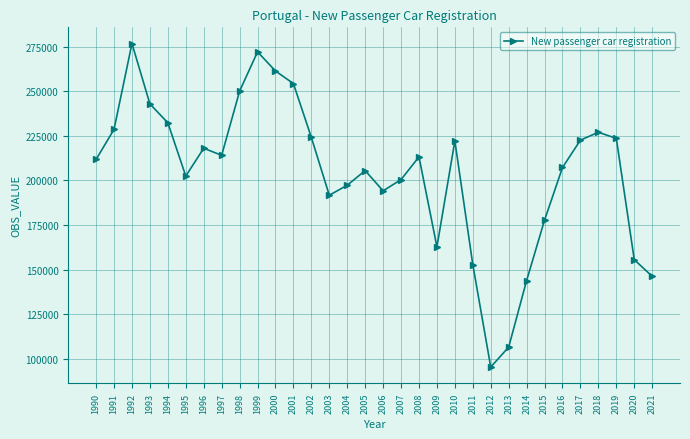

Does the chart display data point markers on the line(s)?

Yes